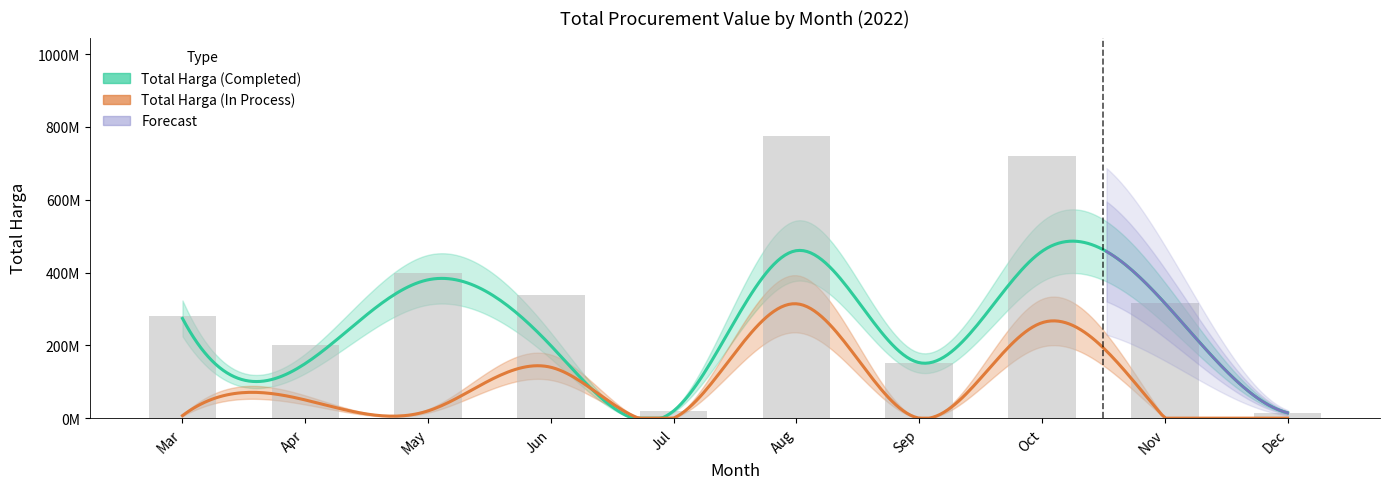

What is the approximate value of Total Harga (In Process) at 0?

6936000